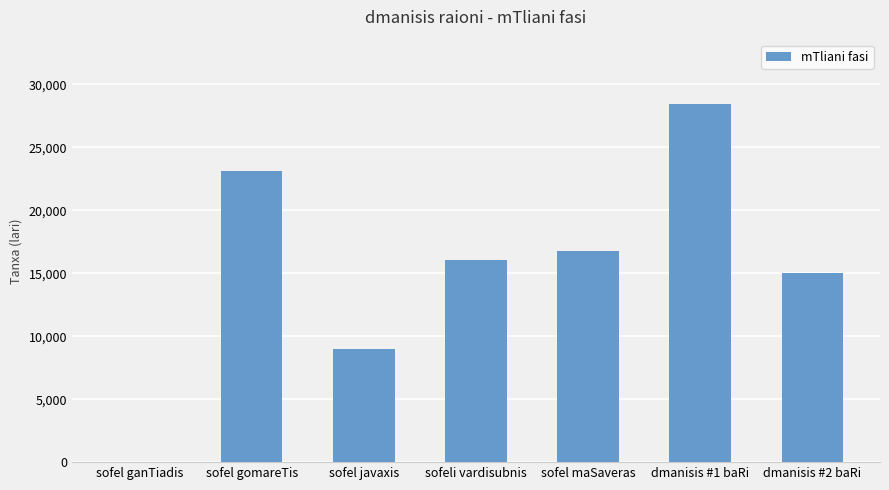

The chart shows a value of 40213.0 at dmanisis #1 baRi. True or false?

False